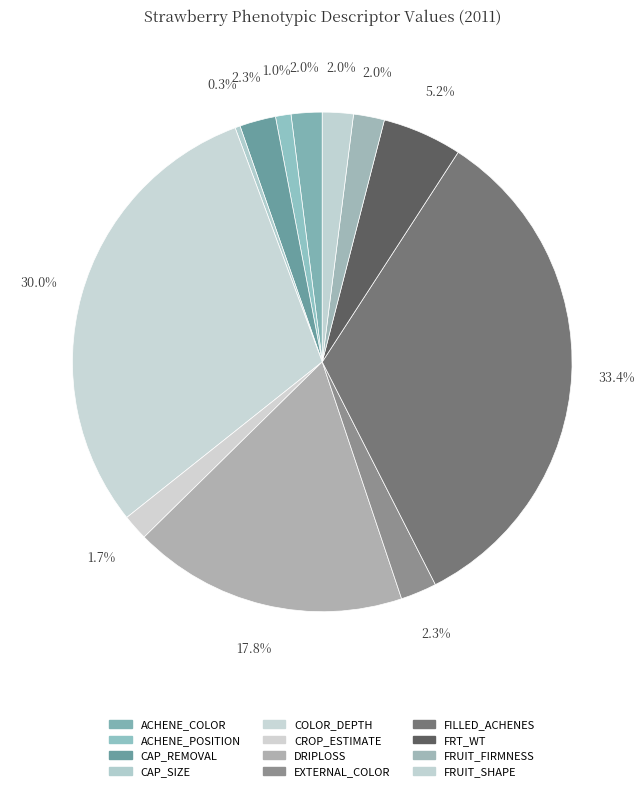

Which category has the biggest portion of the pie?

FILLED_ACHENES